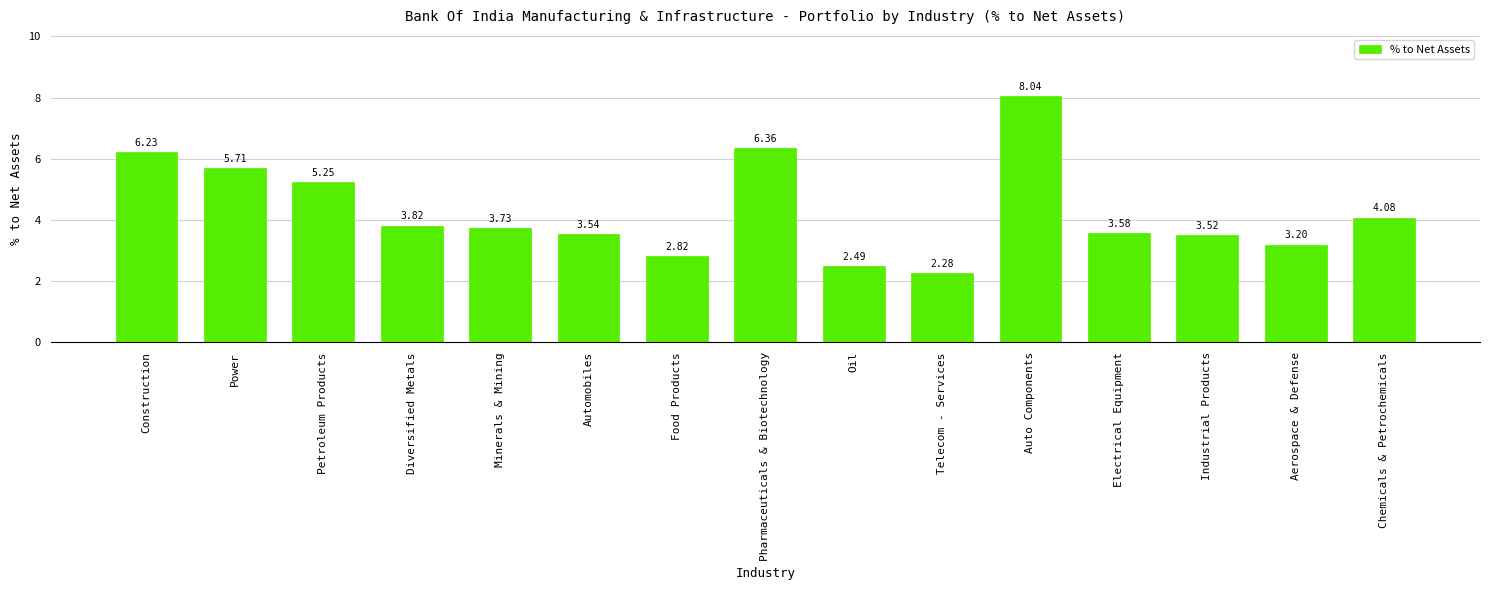

What is the change in value from Diversified Metals to Food Products?

-1.0